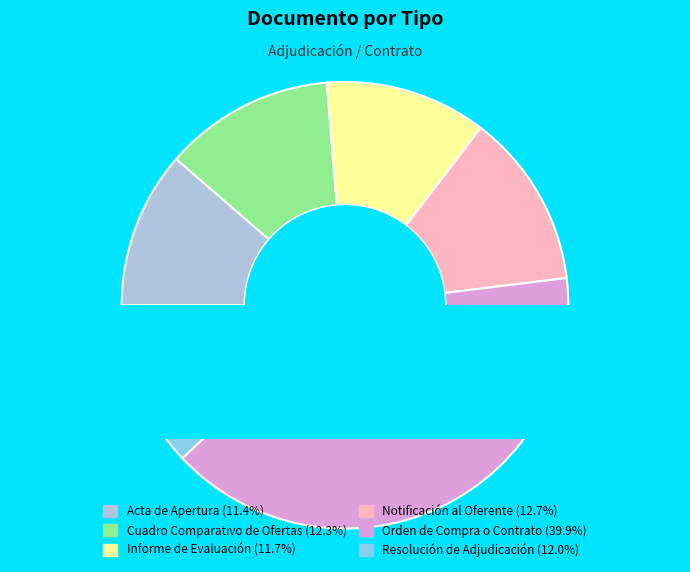

Which category has the smallest portion of the pie?

Acta de Apertura